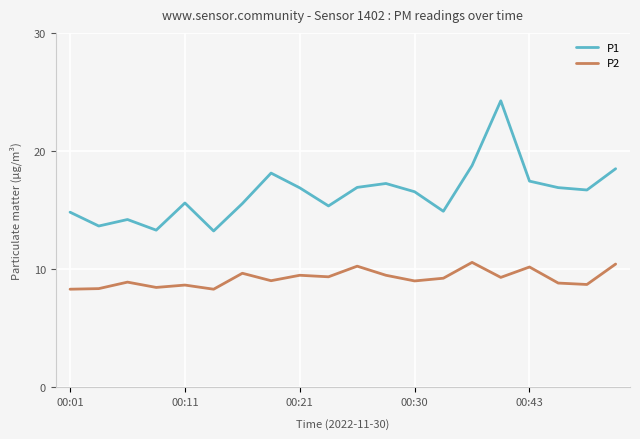

Which series has the widest spread of values?

P1